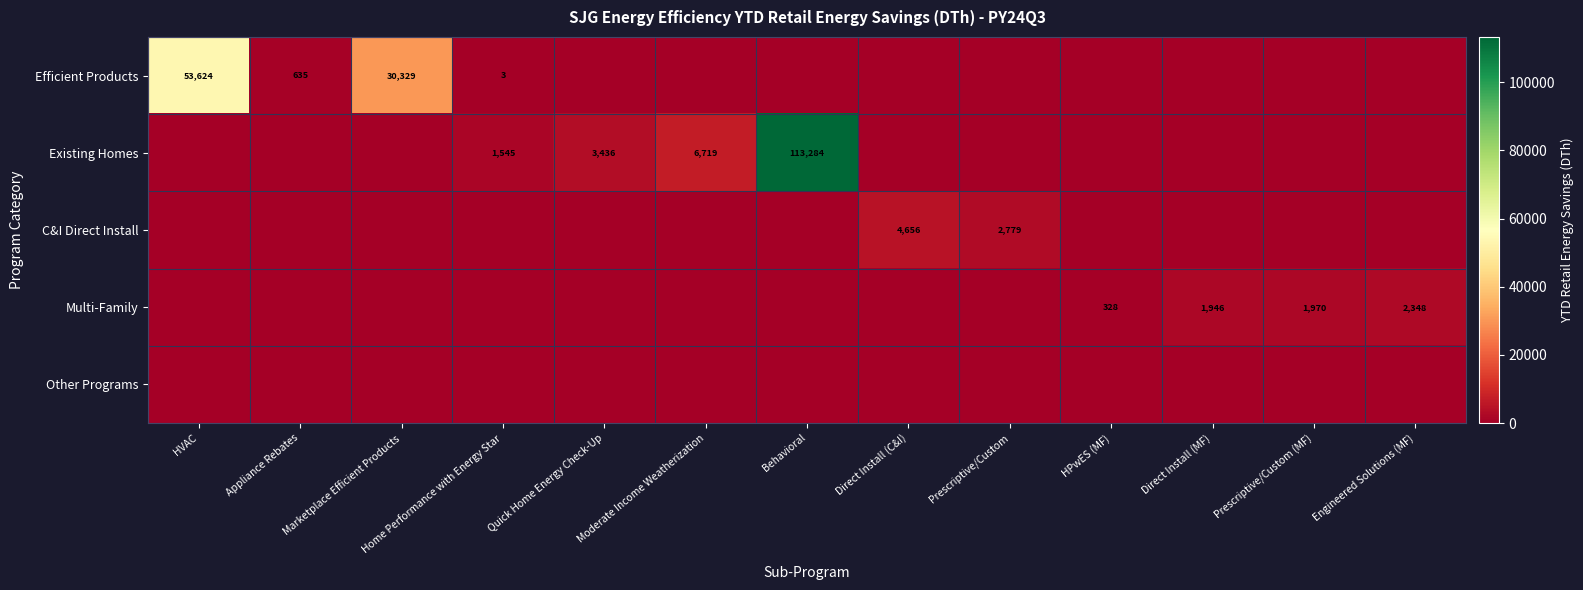

The value of Efficient Products at Appliance Rebates is 635. True or false?

True